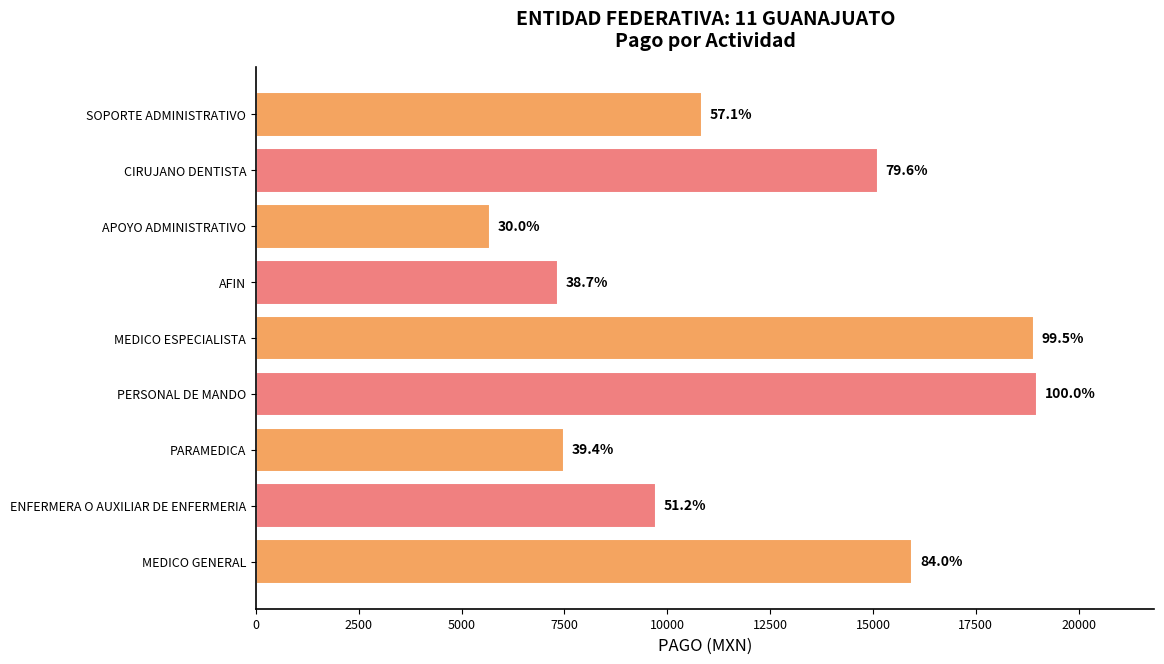

How many bars are there in total?

9